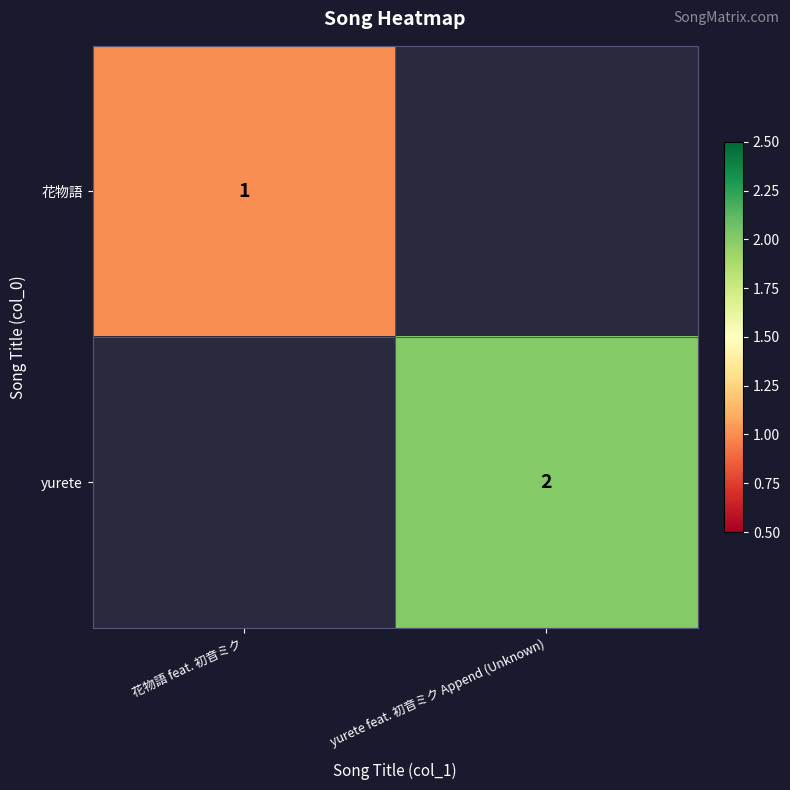

The value of yurete at yurete feat. 初音ミク Append (Unknown) is 2. True or false?

True